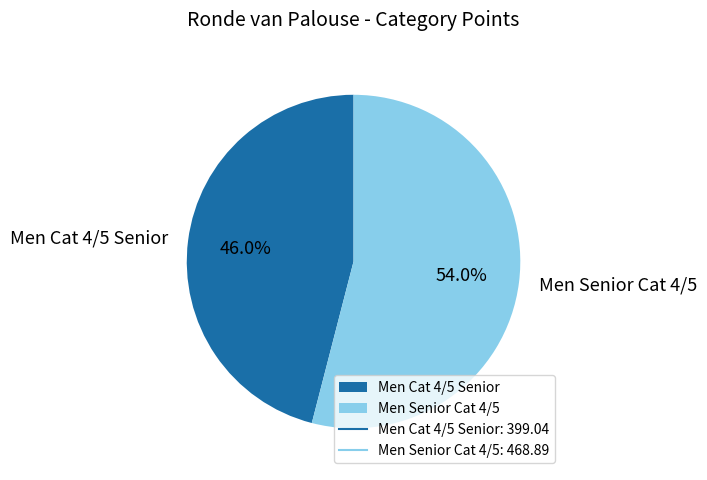

To the nearest percent, what is the difference between the Men Cat 4/5 Senior and Men Senior Cat 4/5 slice percentages?

8%